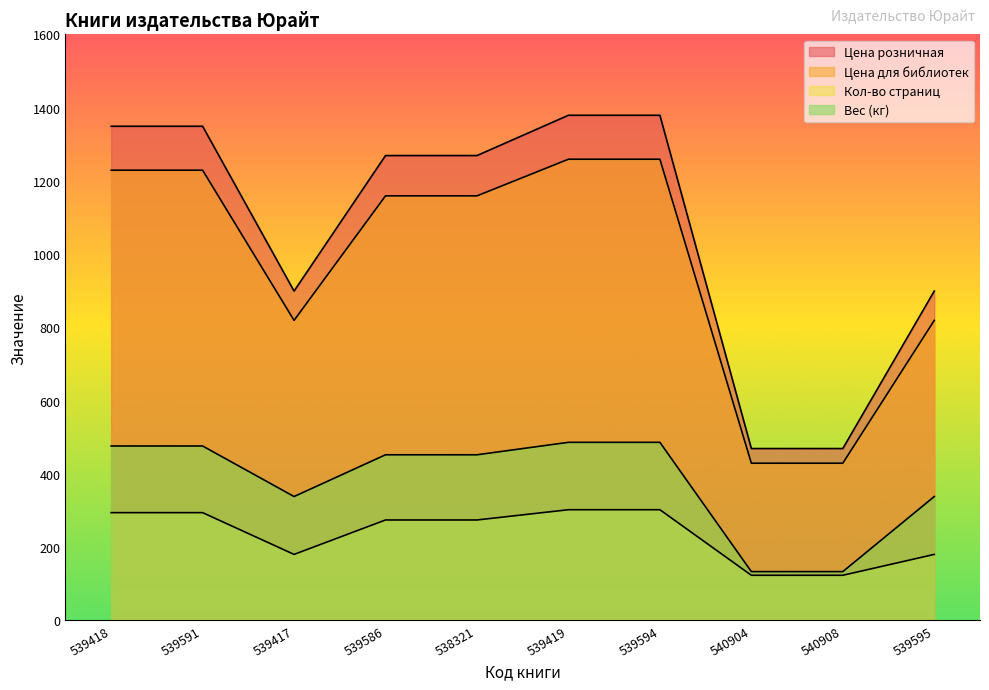

What is the difference between the second highest and second lowest values in the Вес (кг) series?

353